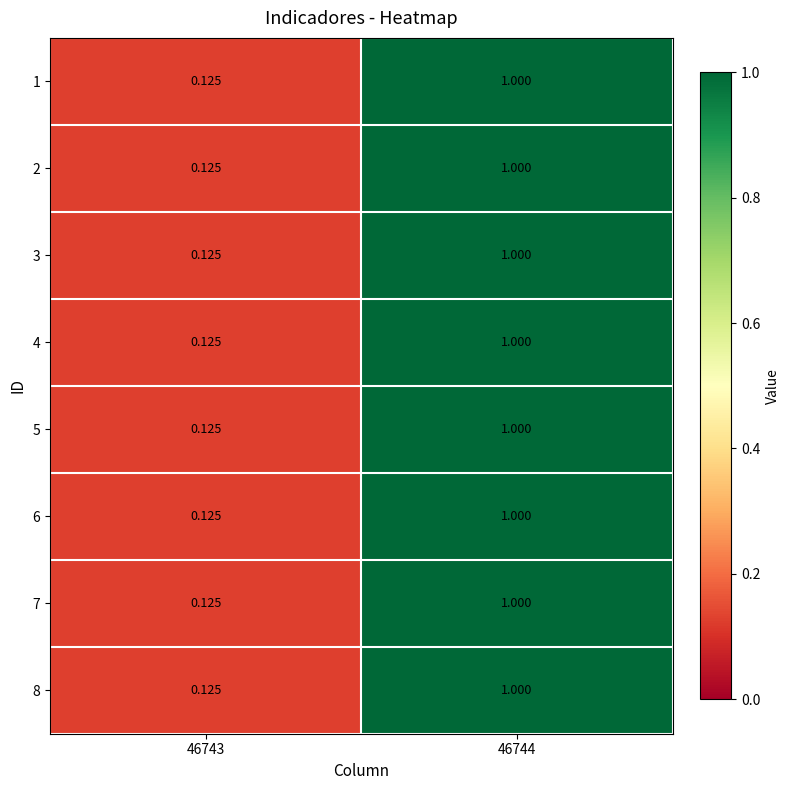

Which category has the highest value across all series?

46744